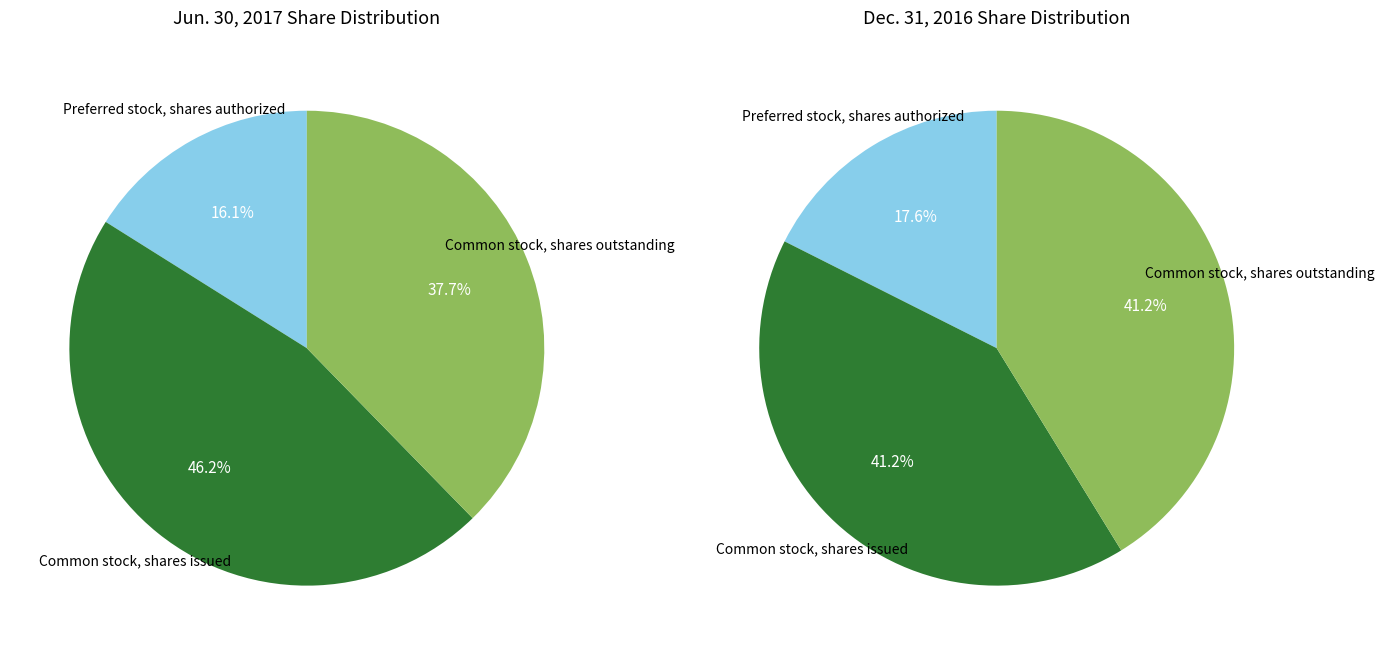

How much of the chart is everything except Common stock, shares outstanding?

62.3%